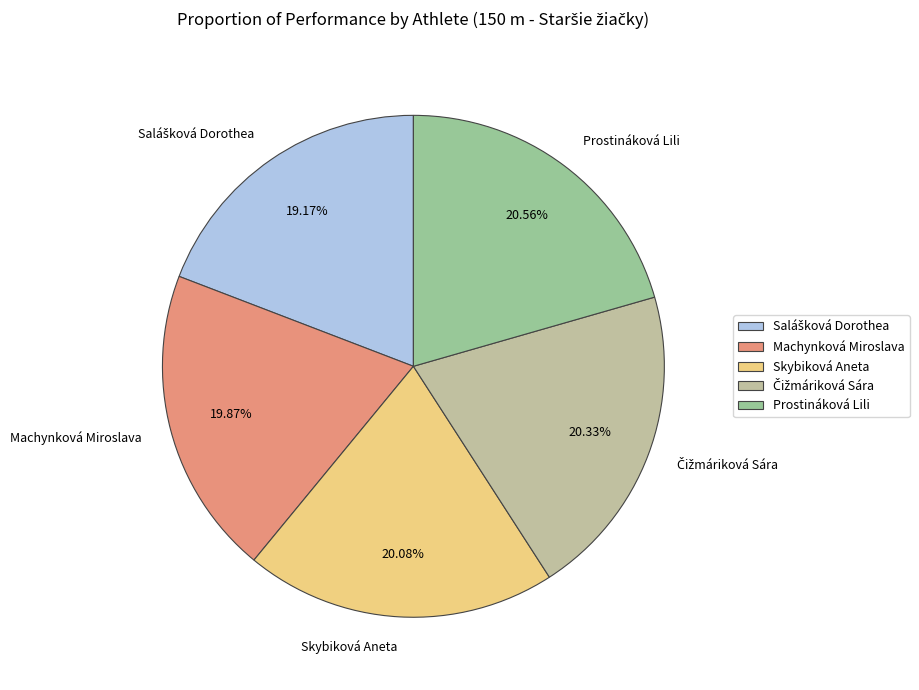

Approximately how many times larger is the value at Prostináková Lili compared to Skybiková Aneta?

1.0